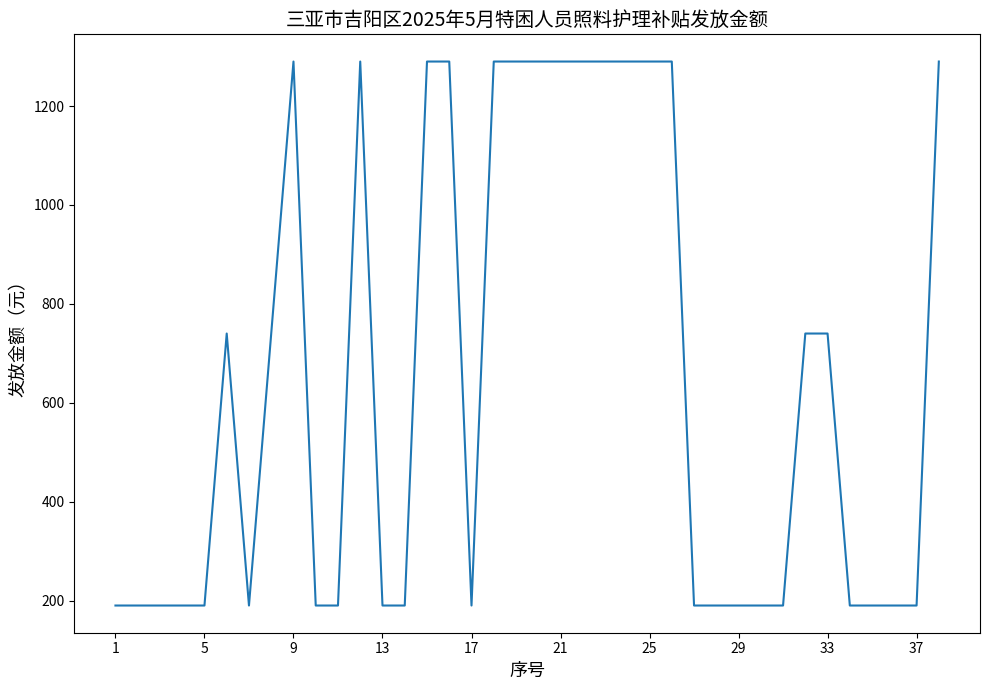

What is the minimum value shown in the chart?

190